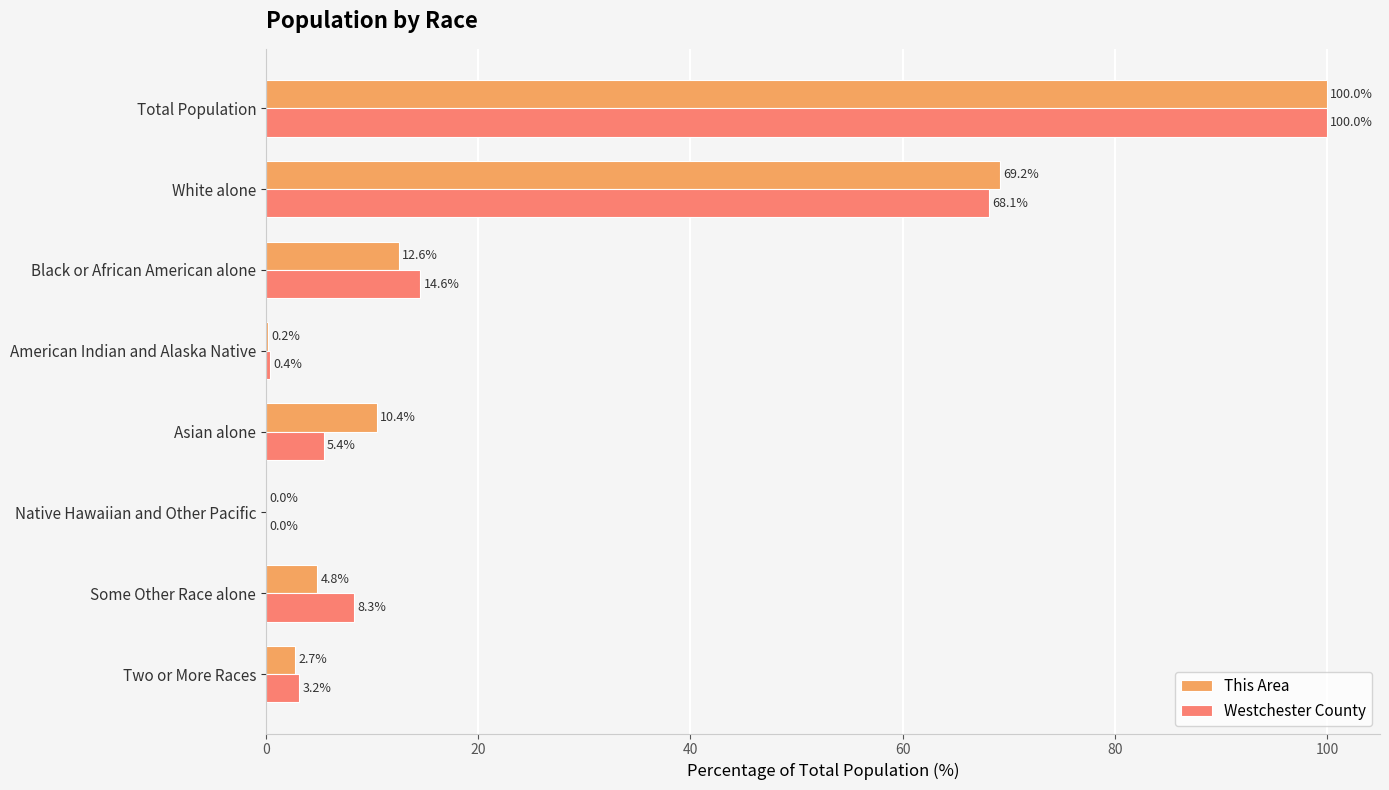

The This Area series shows 4.8 at Some Other Race alone. True or false?

True